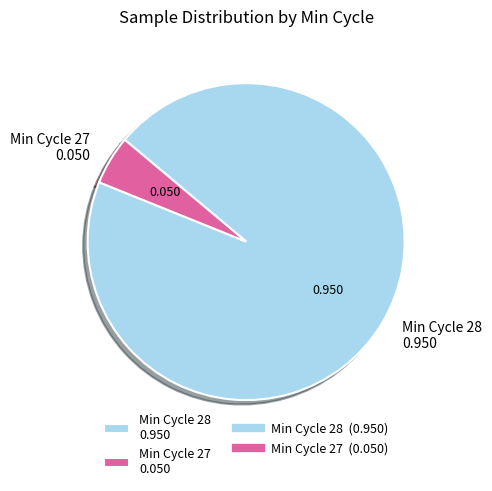

Which slice is the largest?

Min Cycle 28 0.950